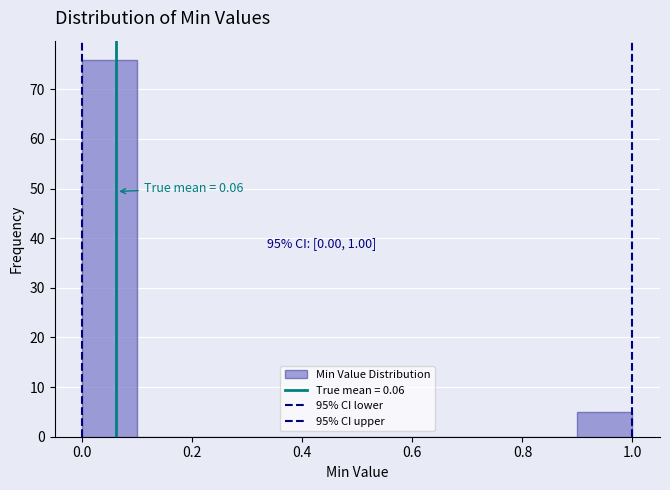

Over which range of the x-axis is the bar tallest?

0.0 to 0.1